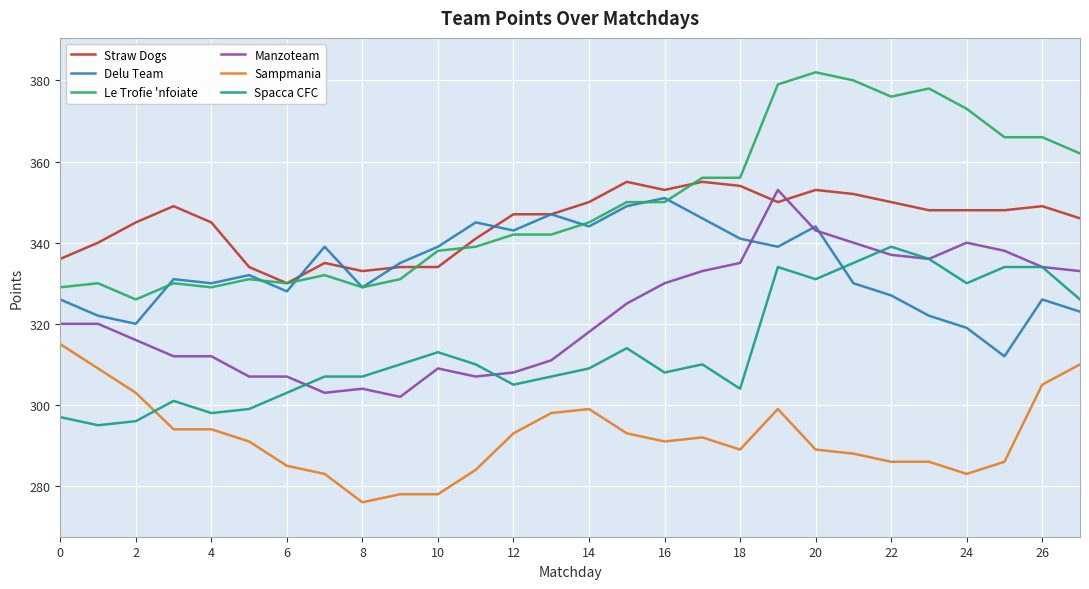

True or false: Straw Dogs and Spacca CFC intersect in this chart.

False